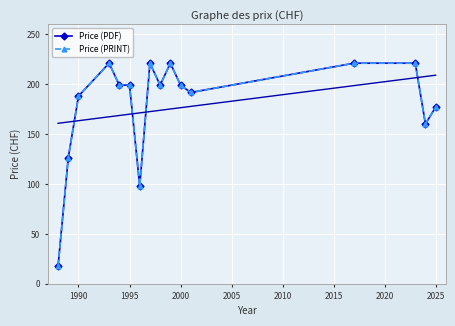

Does the chart have visible grid lines?

Yes